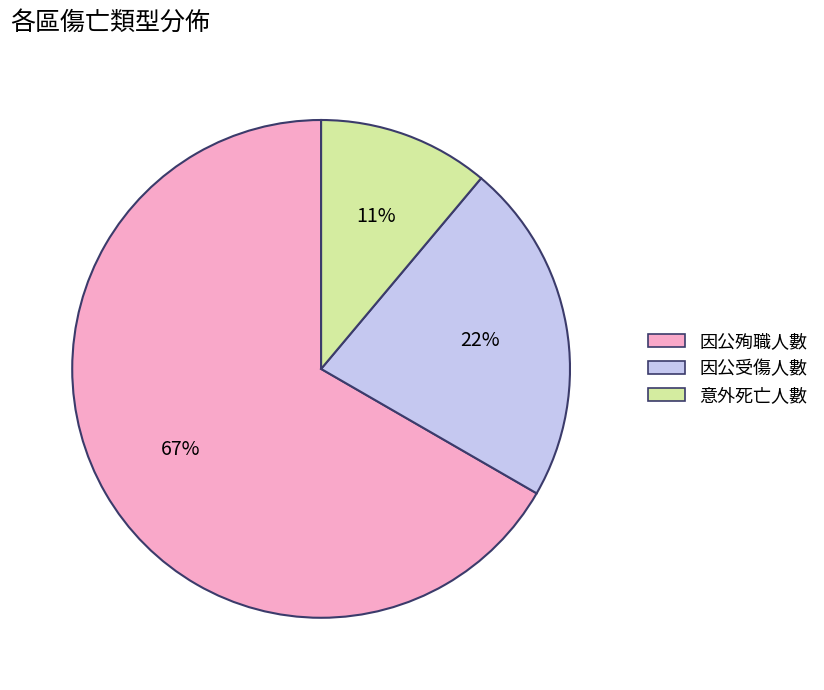

Count the number of slices in the pie.

3